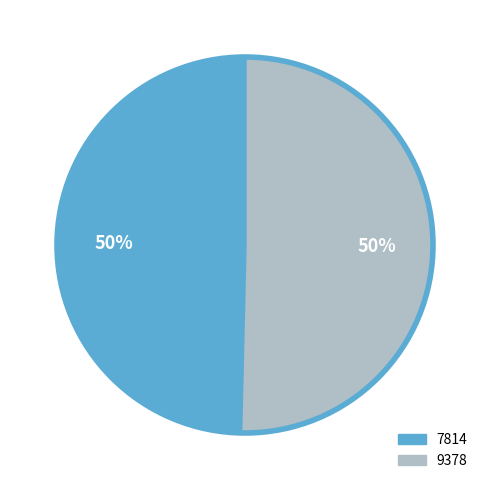

Which has a higher value, 9378 or 7814?

9378